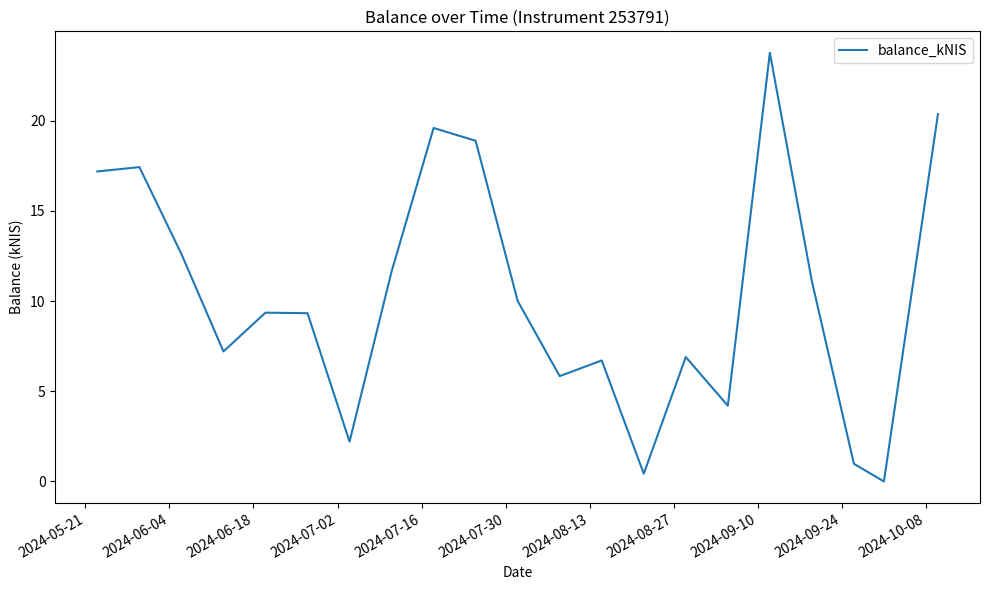

How many lines are shown in the chart?

1